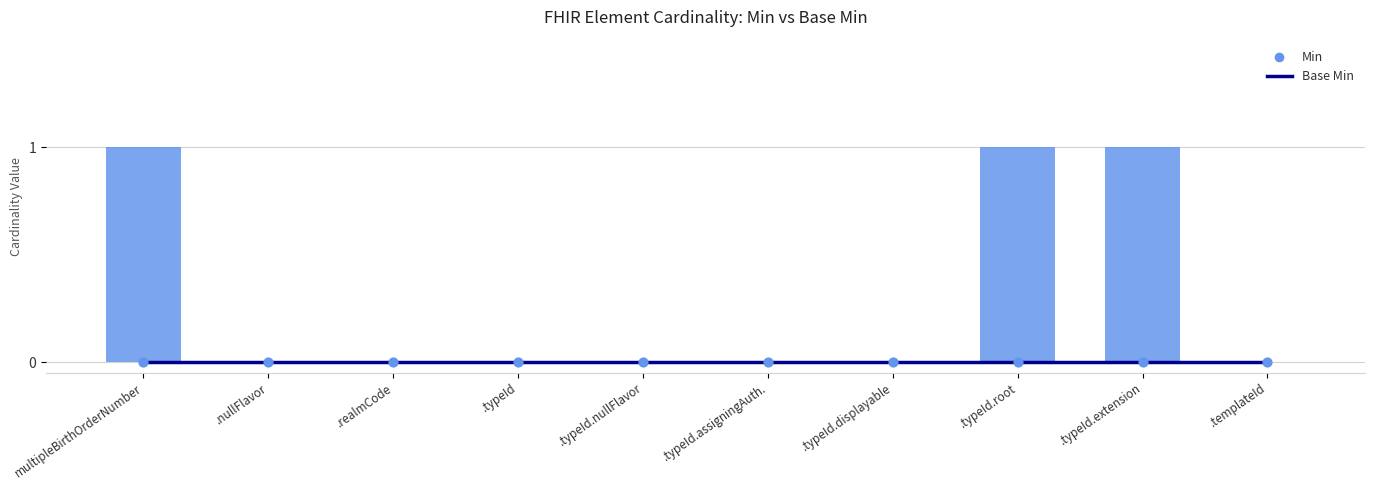

Which series has the largest total across all categories?

Min